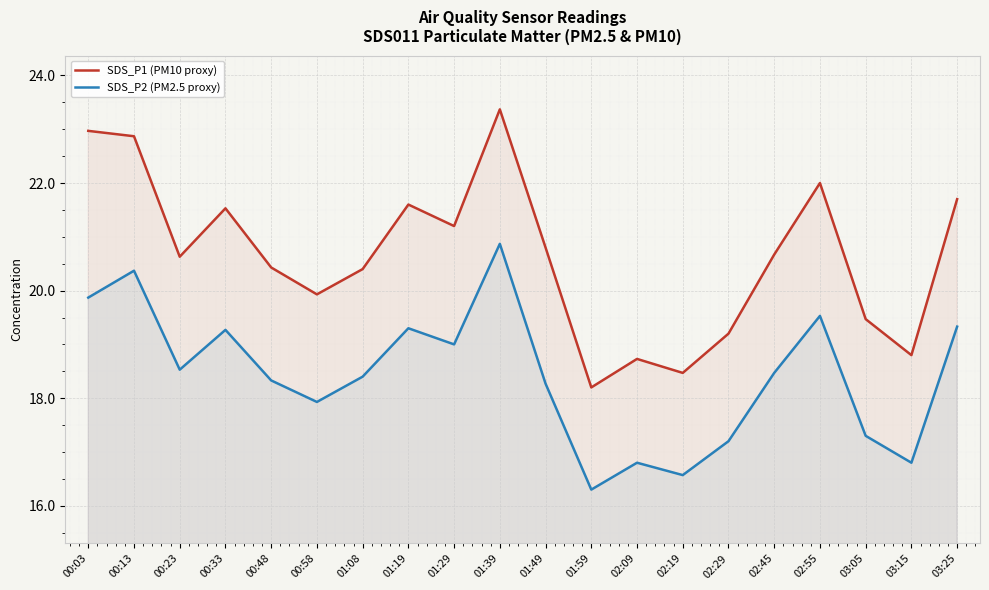

What is the label of the 7th point from the right?

02:19